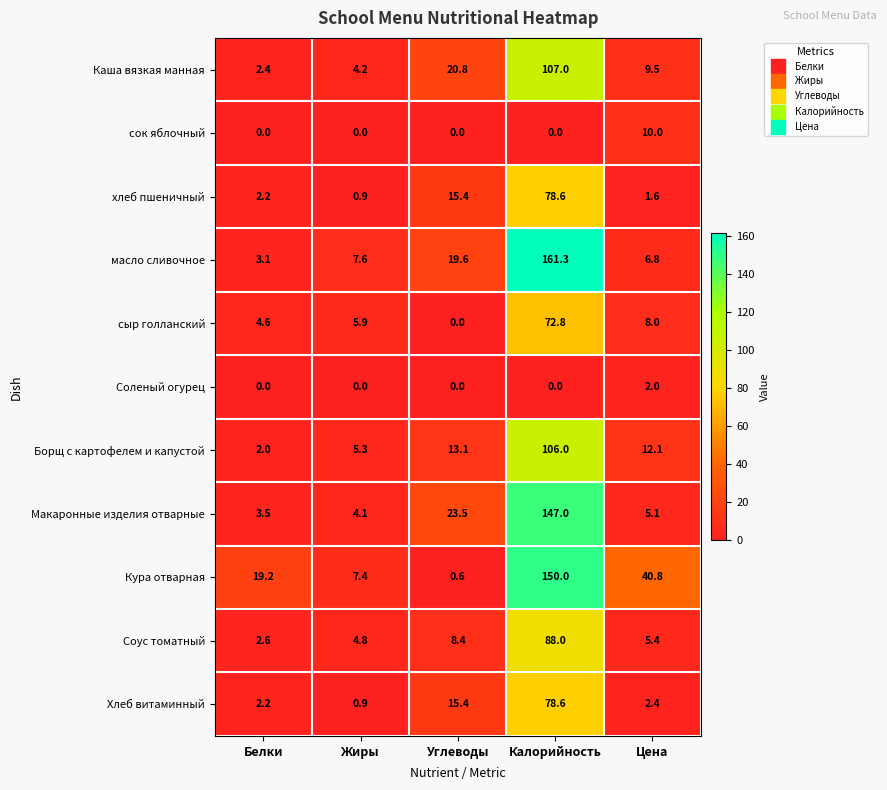

What is the spread (max minus min) of values at Калорийность?

161.3